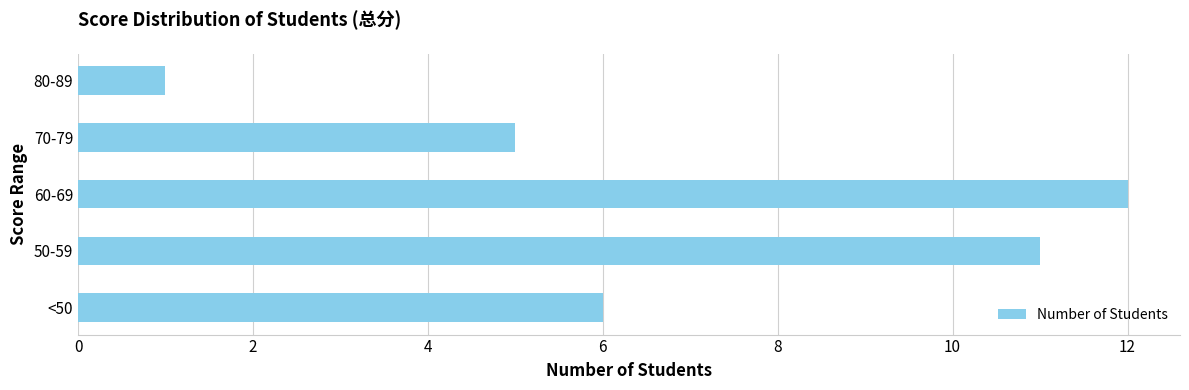

Reading top to bottom, extract all data points from this chart.

1	5	12	11	6